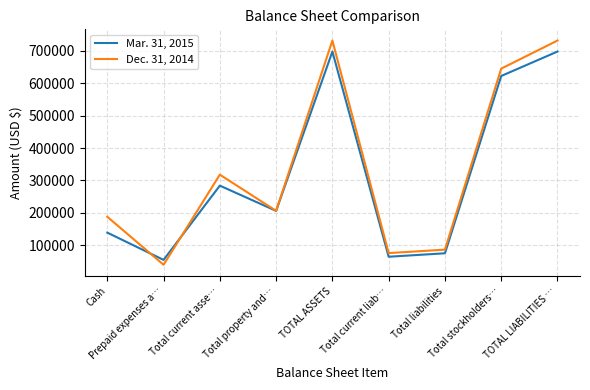

Is the value of Dec. 31, 2014 at Total stockholders… greater than the value of Mar. 31, 2015 at TOTAL ASSETS?

No